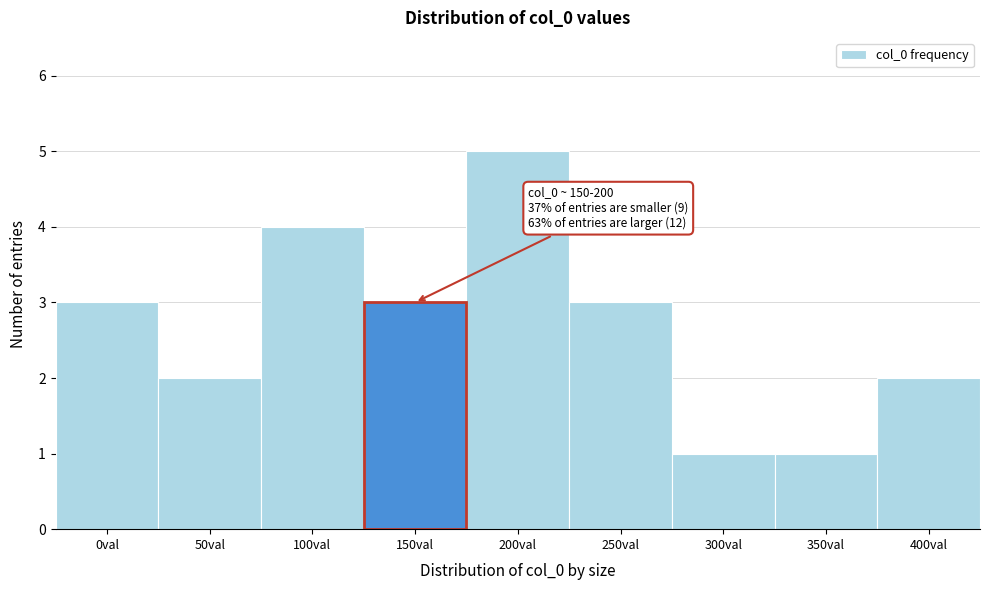

Reading right to left, list all the values displayed in this chart.

2	1	1	3	5	3	4	2	3